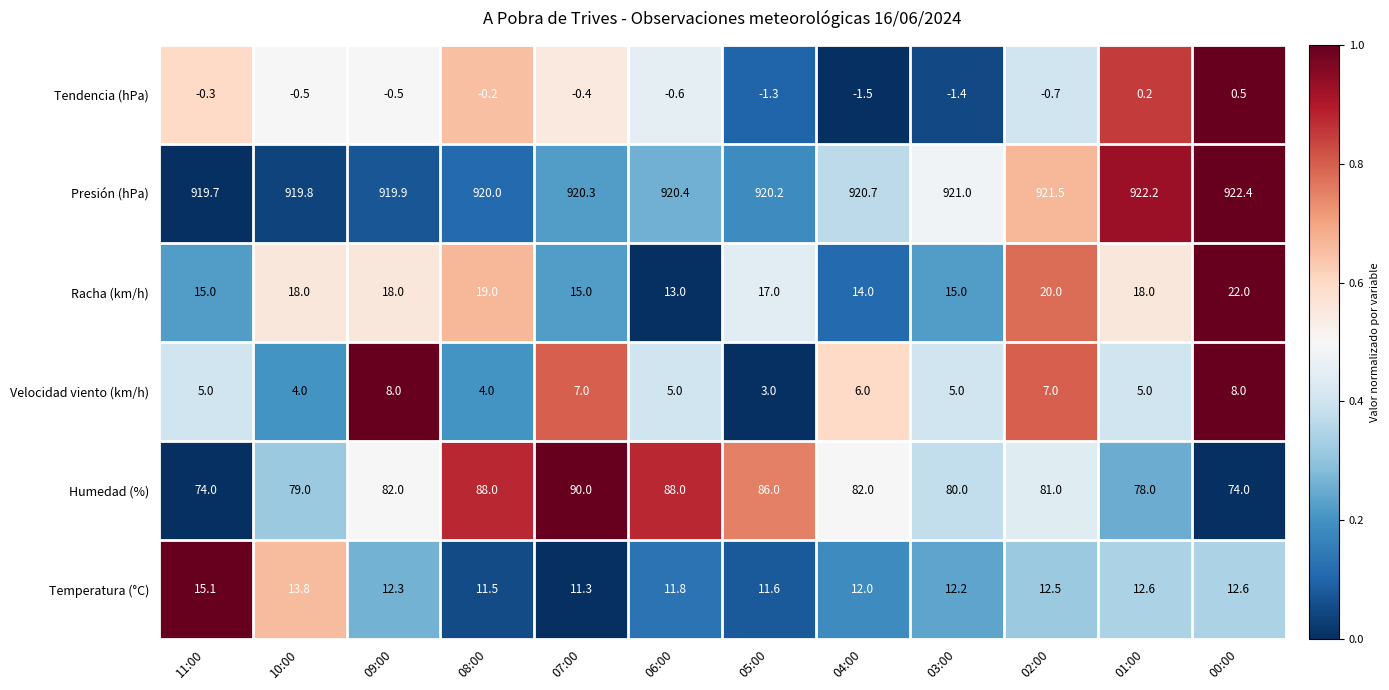

What is the minimum value shown in the chart?

-1.5